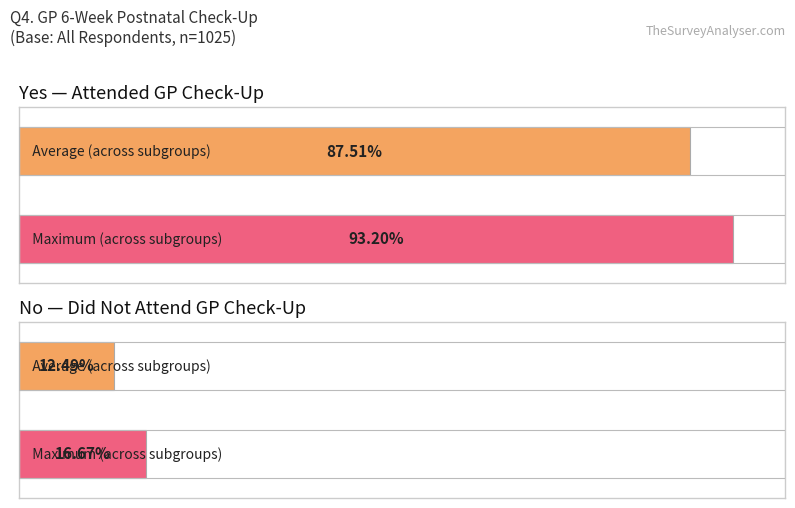

Count the number of data series in this chart.

2